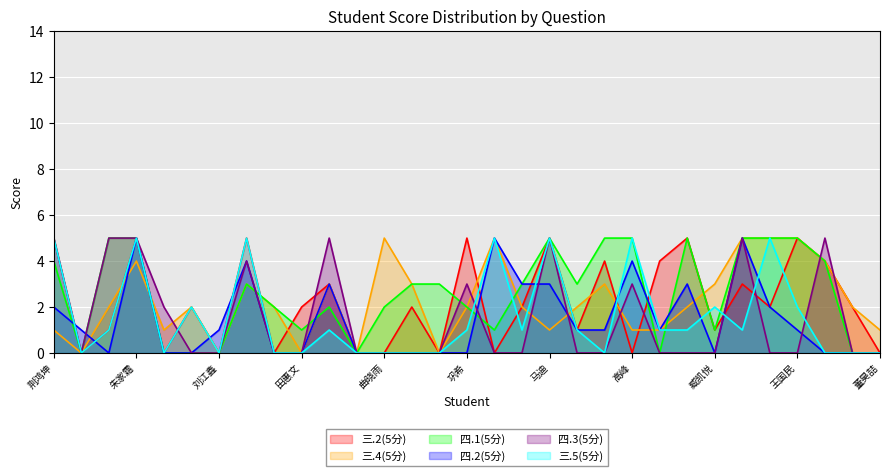

What value does the 四.1(5分) series have at 曲晓雨?

2